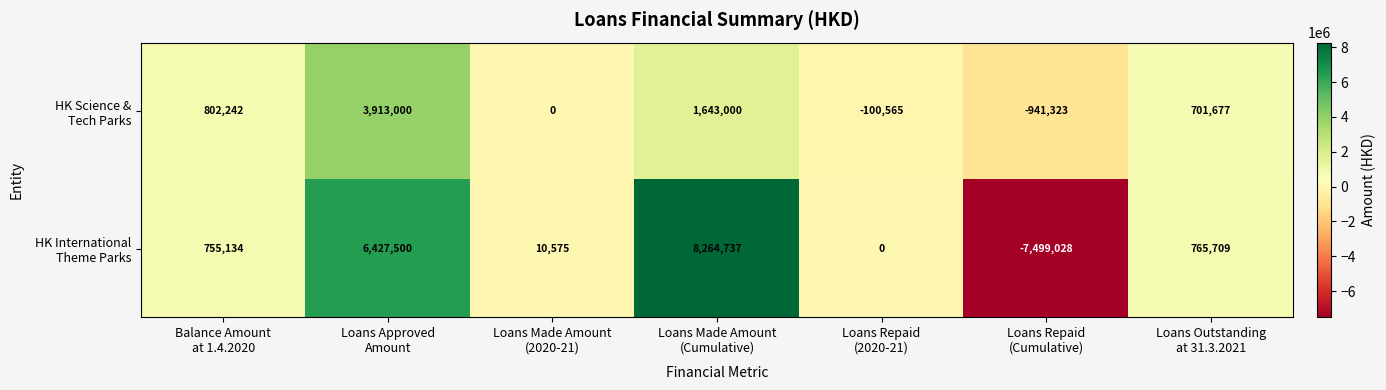

What is the smallest value displayed?

-7499028